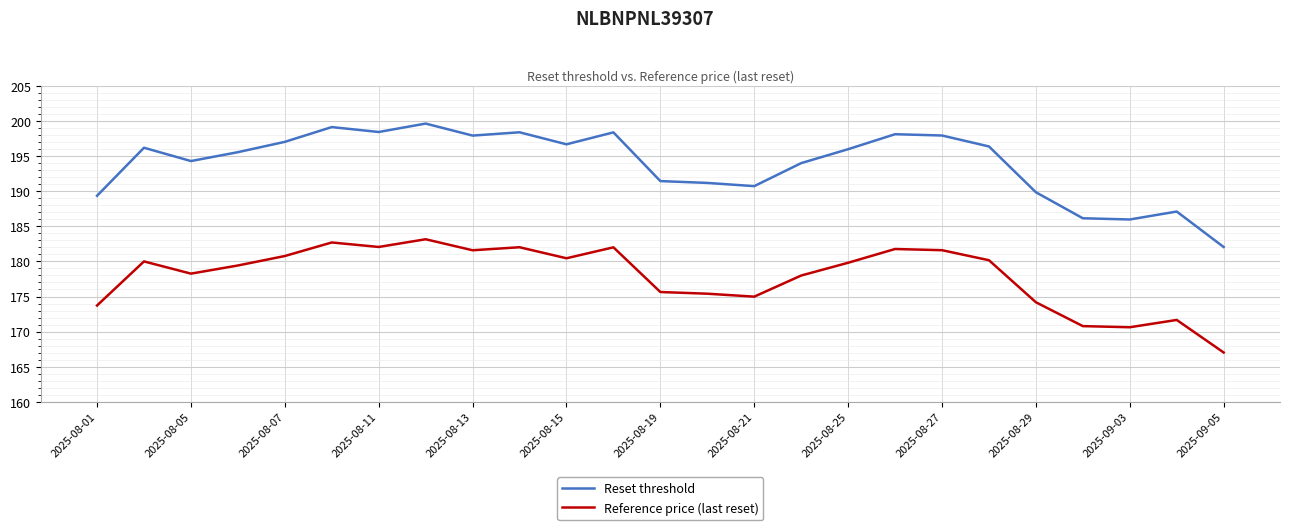

True or false: Reference price (last reset) and Reset threshold cross at least once.

False